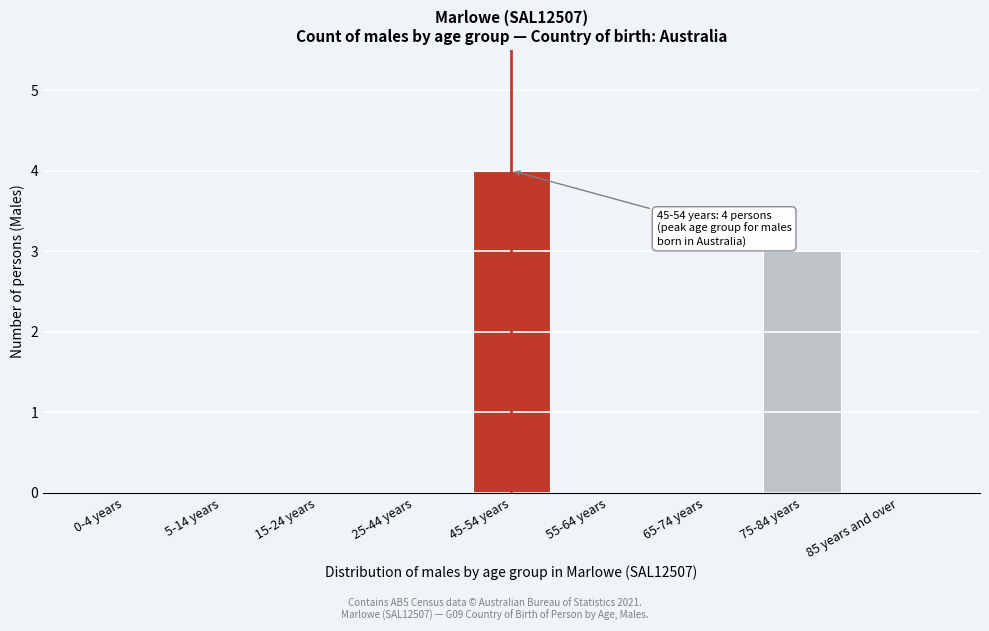

Reading right to left, extract all data points from this chart.

85 years and over=0	75-84 years=3	65-74 years=0	55-64 years=0	45-54 years=4	25-44 years=0	15-24 years=0	5-14 years=0	0-4 years=0